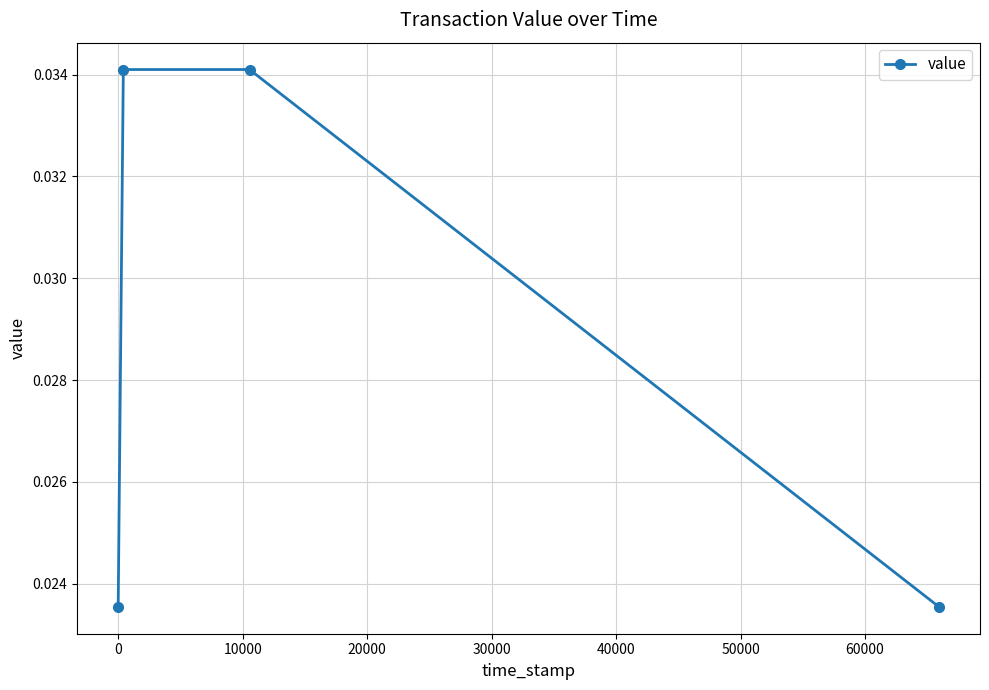

Count the values in the range 0 to 1.

4